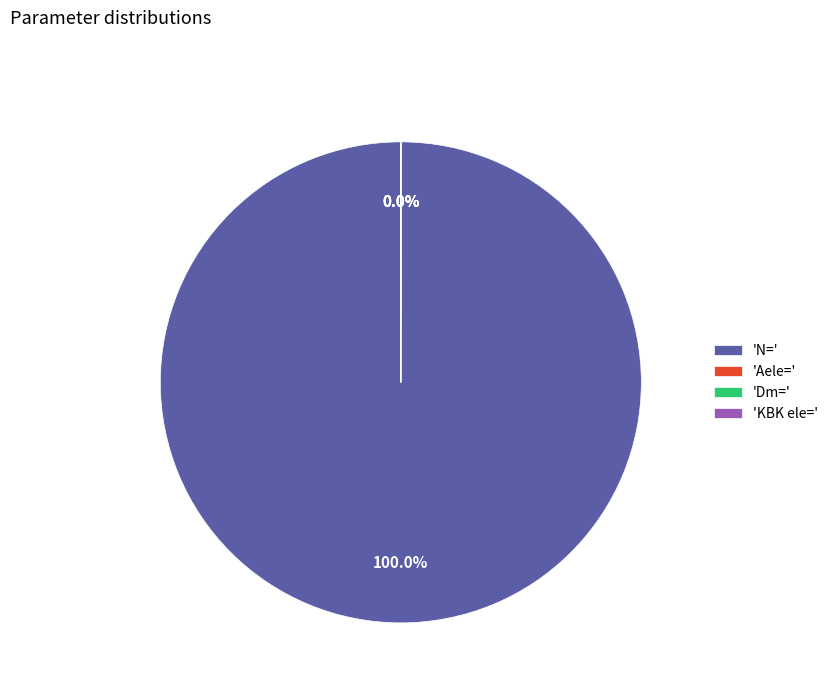

Which category has the biggest portion of the pie?

'N='